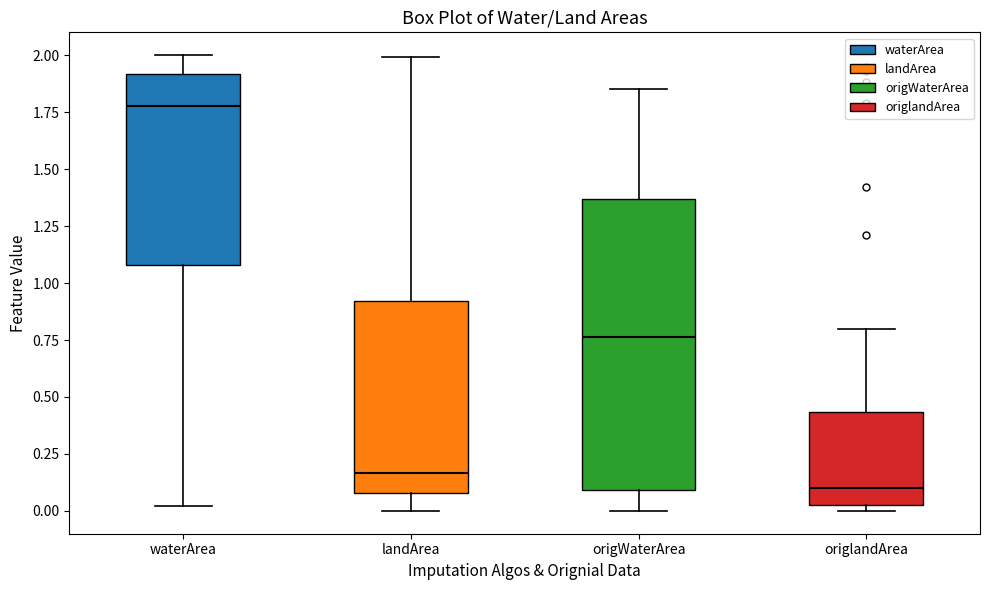

Which box has the lowest median line?

origlandArea